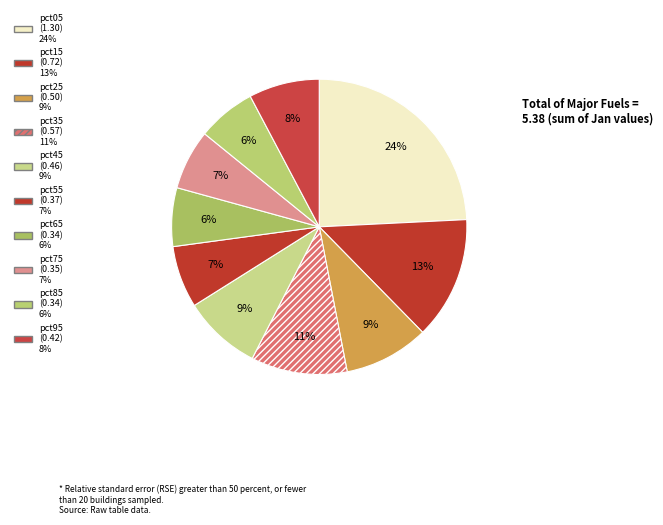

True or false: pct55 accounts for 13% of the total.

False